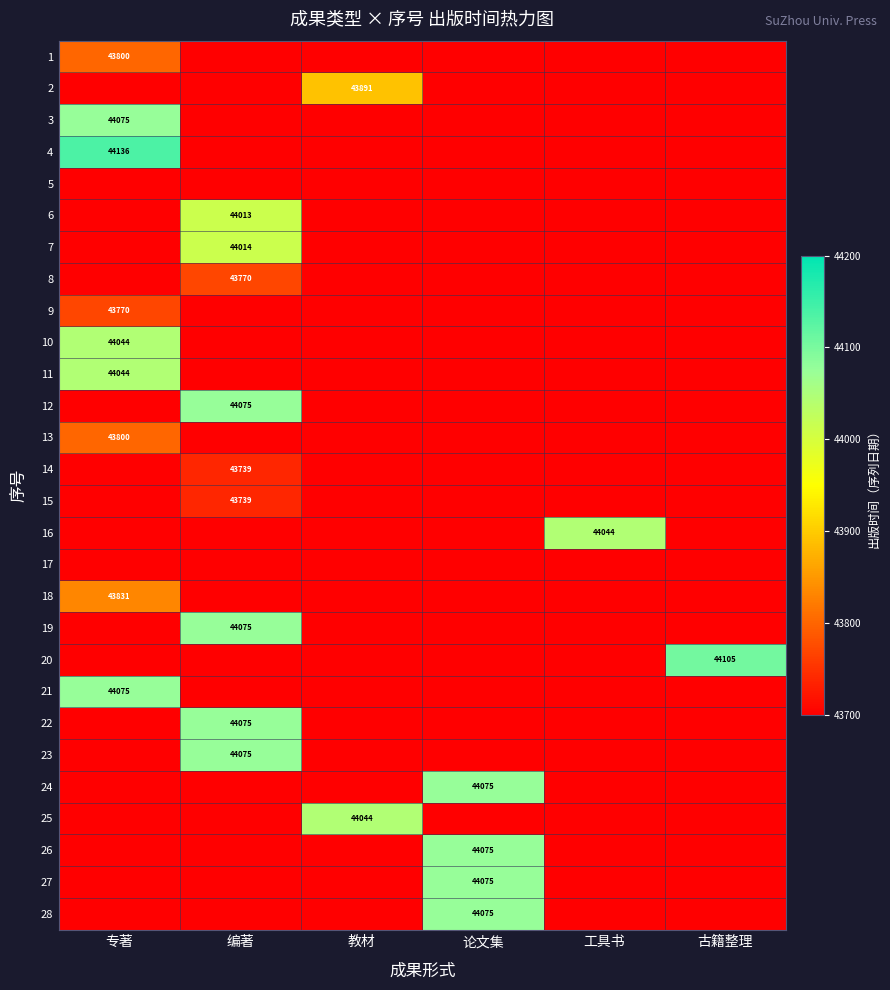

True or false: 21 has a value of 61044 at 专著.

False